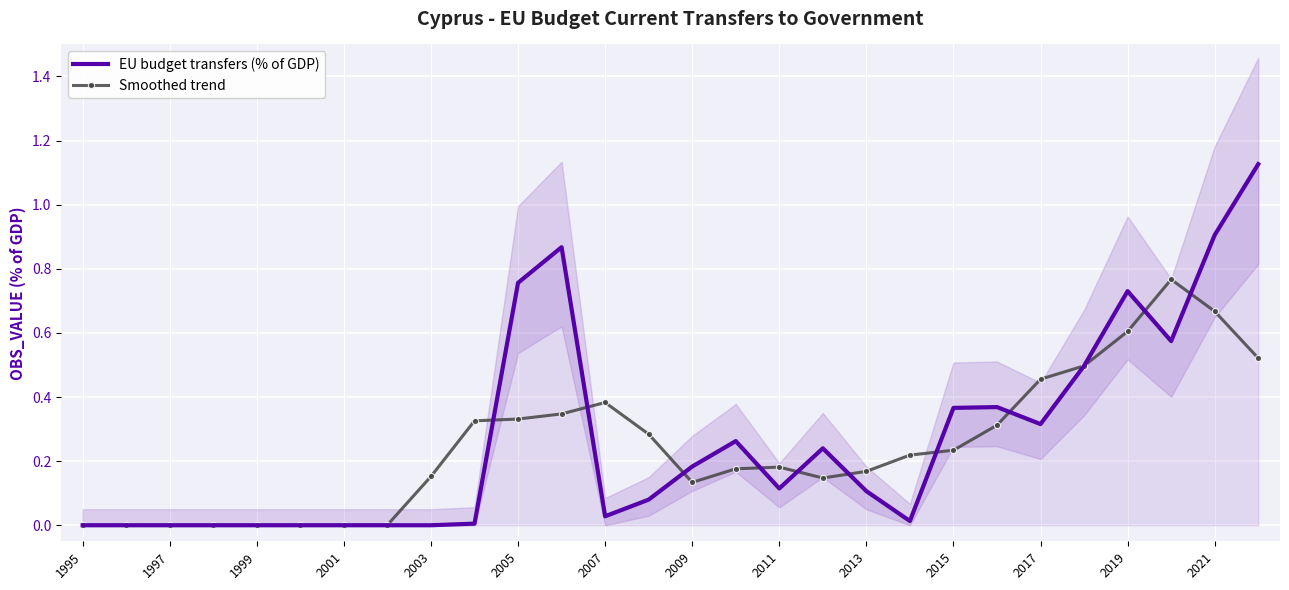

Reading left to right, what are all the values shown in this chart?

EU budget transfers (% of GDP): 0.0	0.0	0.0	0.0	0.0	0.0	0.0	0.0	0.0	0.0	0.8	0.9	0.0	0.1	0.2	0.3	0.1	0.2	0.1	0.0	0.4	0.4	0.3	0.5	0.7	0.6	0.9	1.1
Smoothed trend: 0.0	0.0	0.0	0.0	0.0	0.0	0.0	0.0	0.2	0.3	0.3	0.3	0.4	0.3	0.1	0.2	0.2	0.1	0.2	0.2	0.2	0.3	0.5	0.5	0.6	0.8	0.7	0.5